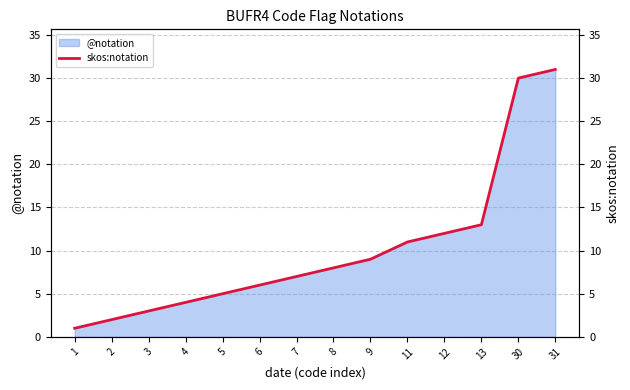

Reading left to right, list all the values displayed in this chart.

1=1	2=2	3=3	4=4	5=5	6=6	7=7	8=8	9=9	11=11	12=12	13=13	30=30	31=31